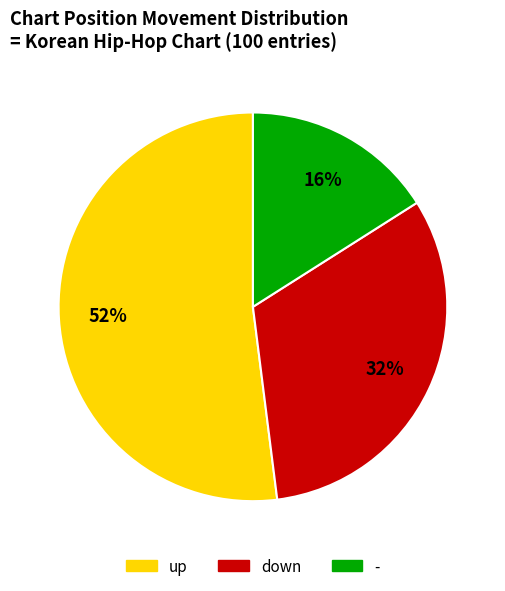

Is it true that down is 27% of the pie?

False